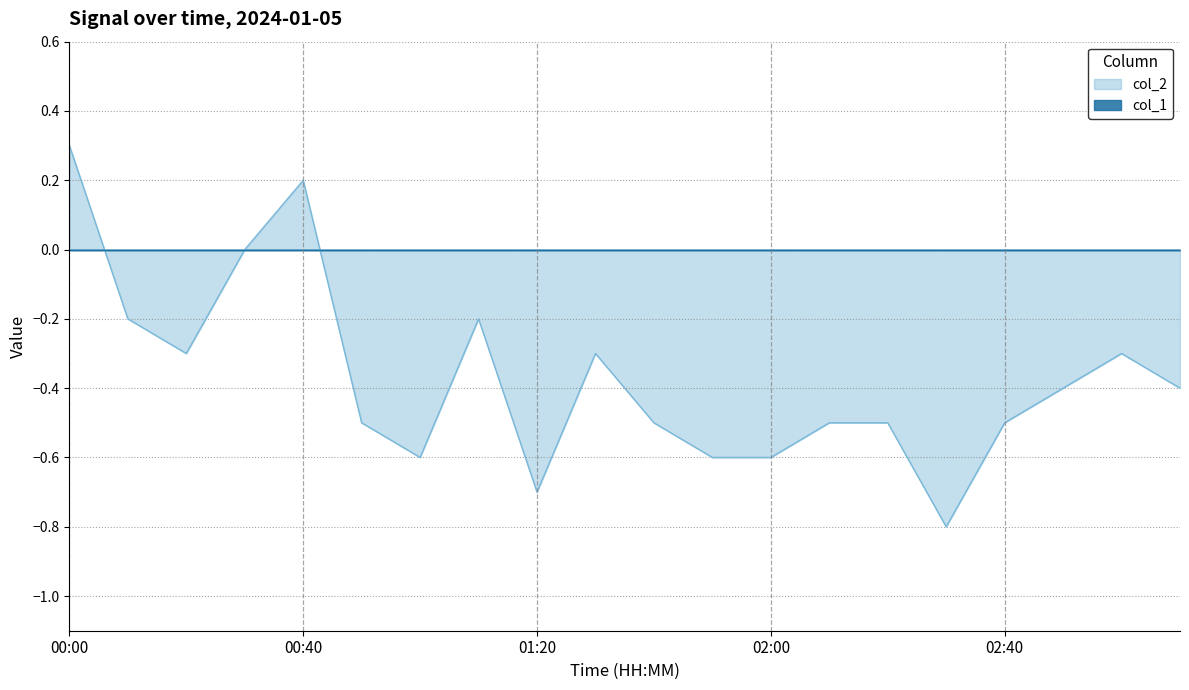

The value at 02:50 is -0.4. True or false?

True